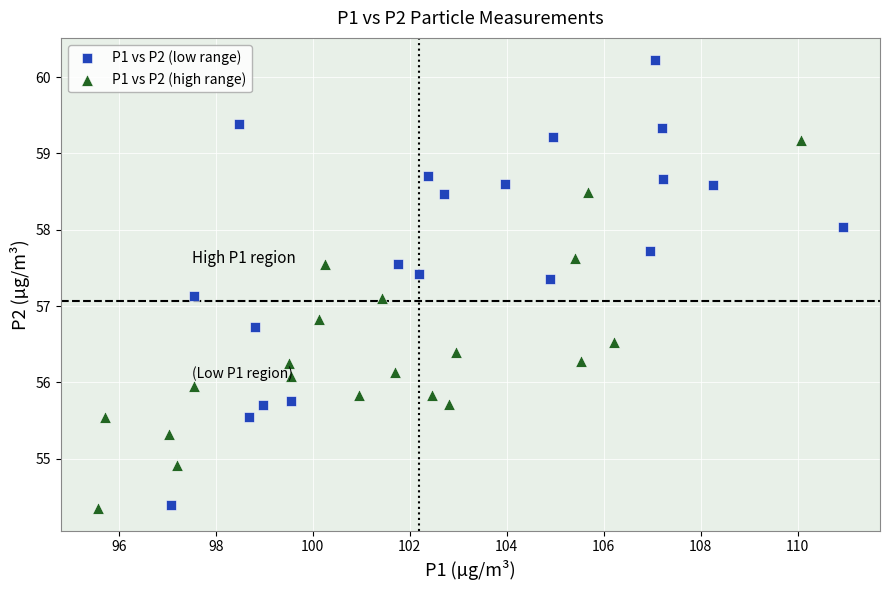

What are all the series names shown in the legend?

P1 vs P2 (low range), P1 vs P2 (high range)